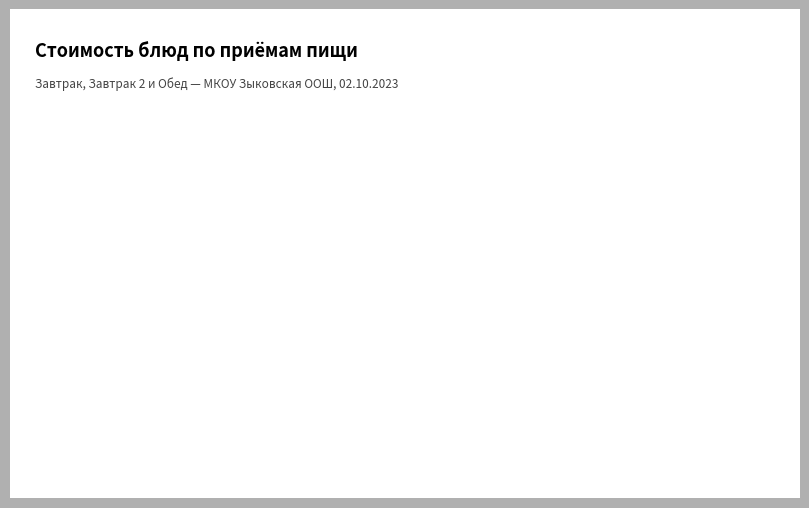

Does any single category account for the majority?

Yes